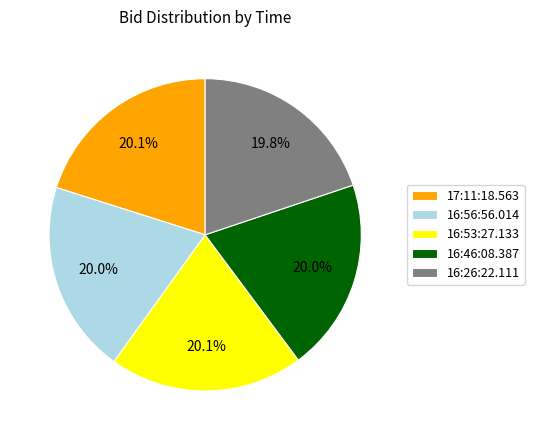

To the nearest percent, what is the average slice percentage?

20%